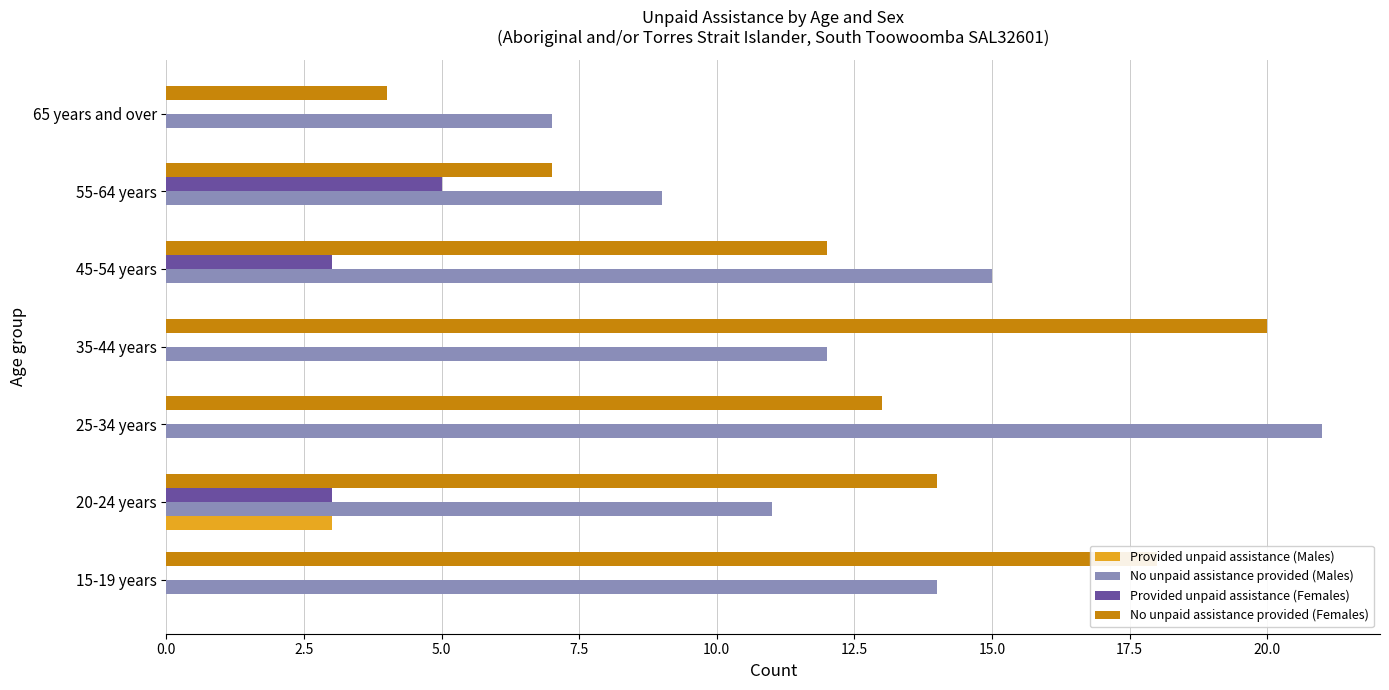

Count the number of data series in this chart.

4